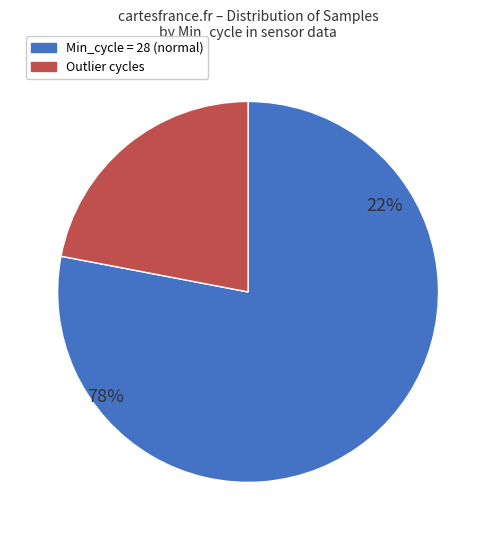

How many segments does this pie chart have?

2